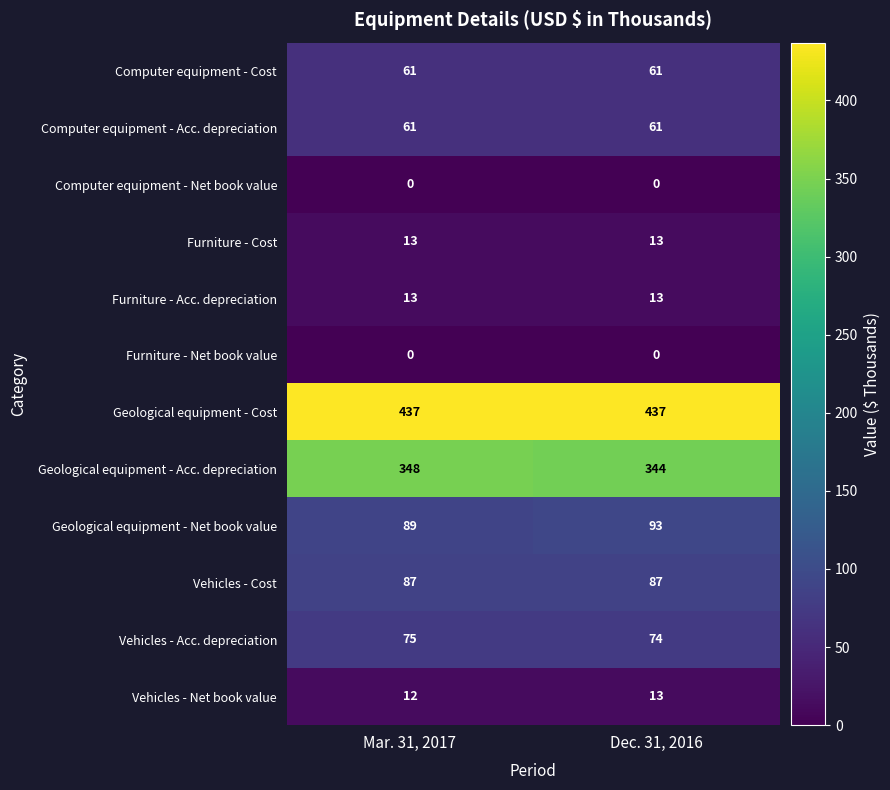

Is it true that Furniture - Cost equals 6 at Dec. 31, 2016?

False